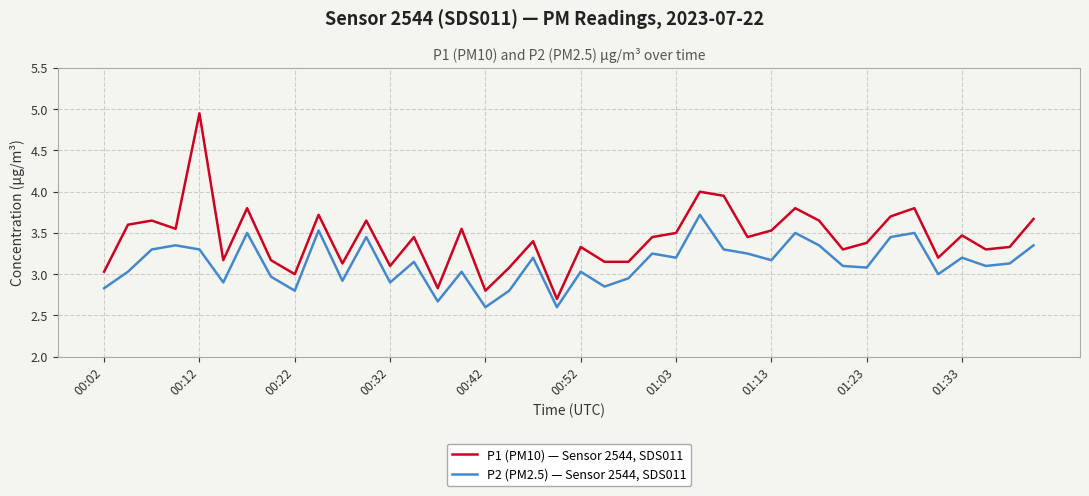

True or false: P1 (PM10) — Sensor 2544, SDS011 and P2 (PM2.5) — Sensor 2544, SDS011 cross at least once.

False